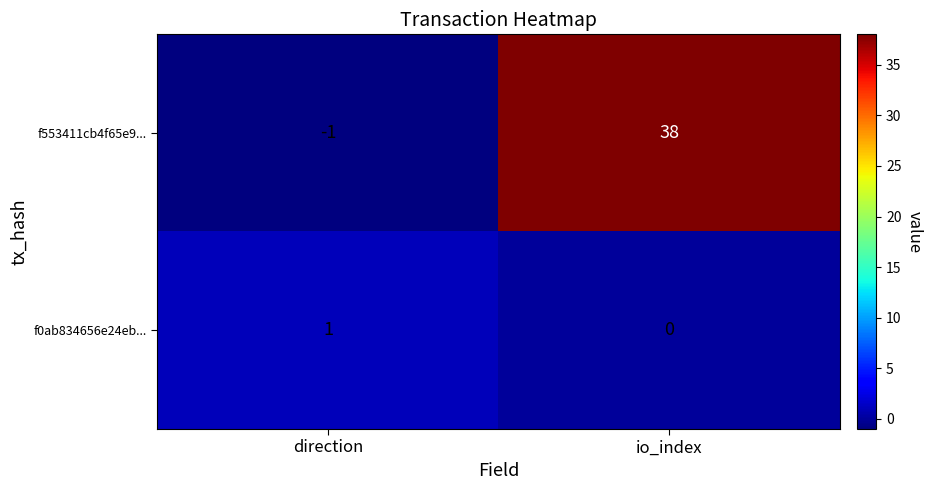

What is the sum of all f553411cb4f65e9... values?

37